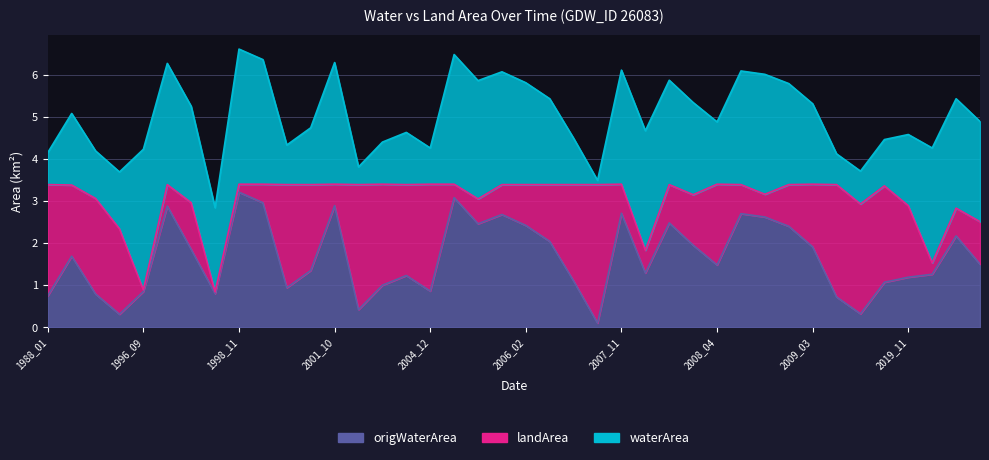

The origWaterArea series shows 1.3 at 1988_01. True or false?

False